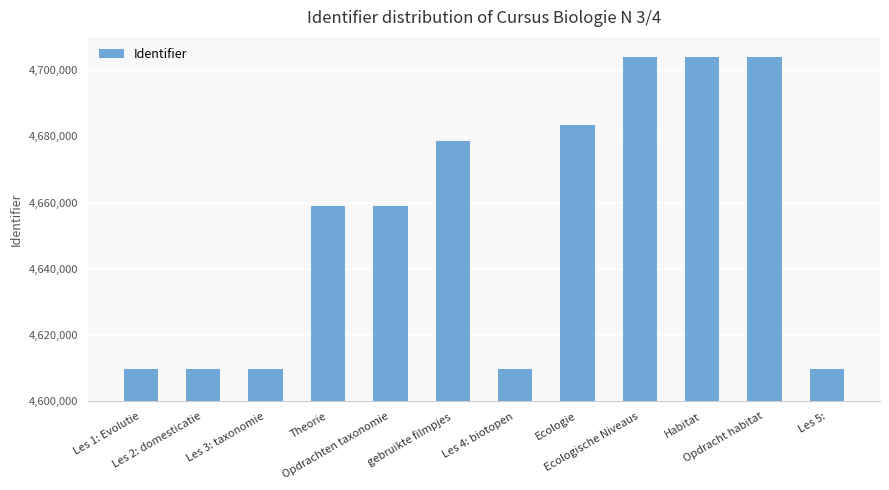

What is the greatest value displayed?

4703863